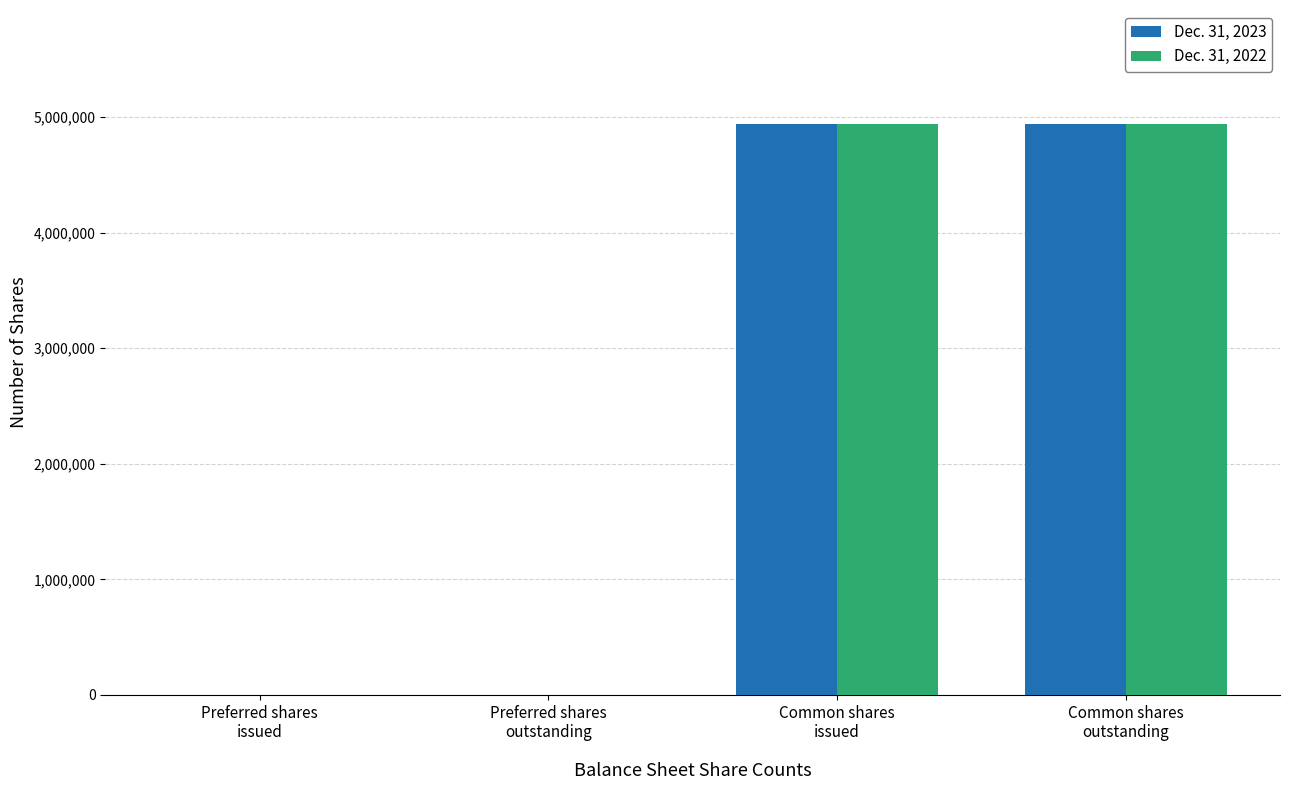

What is the greatest value displayed?

4939345